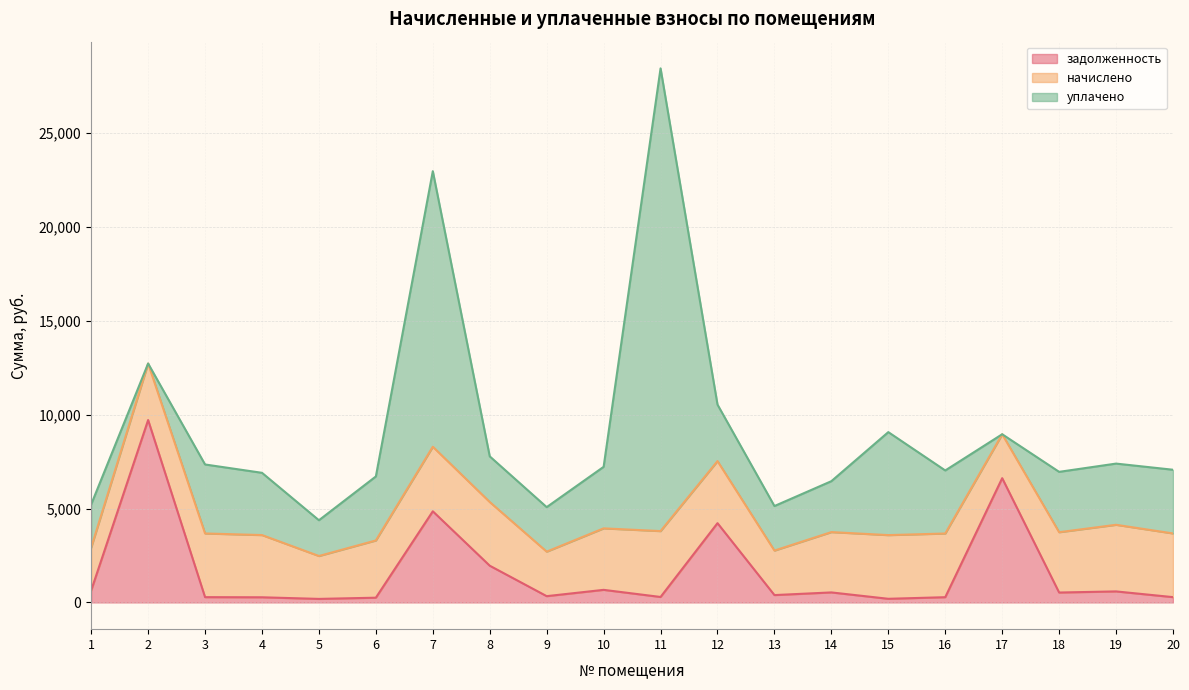

Rank the series by their average value, from highest to lowest.

уплачено, начислено, задолженность